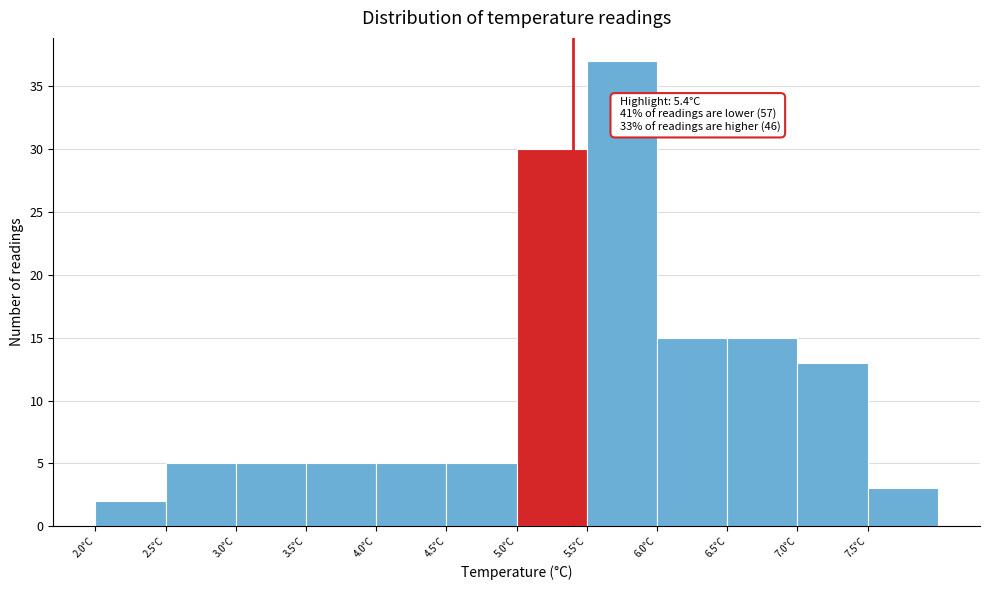

Over which range of the x-axis is the bar tallest?

5.5 to 6.0